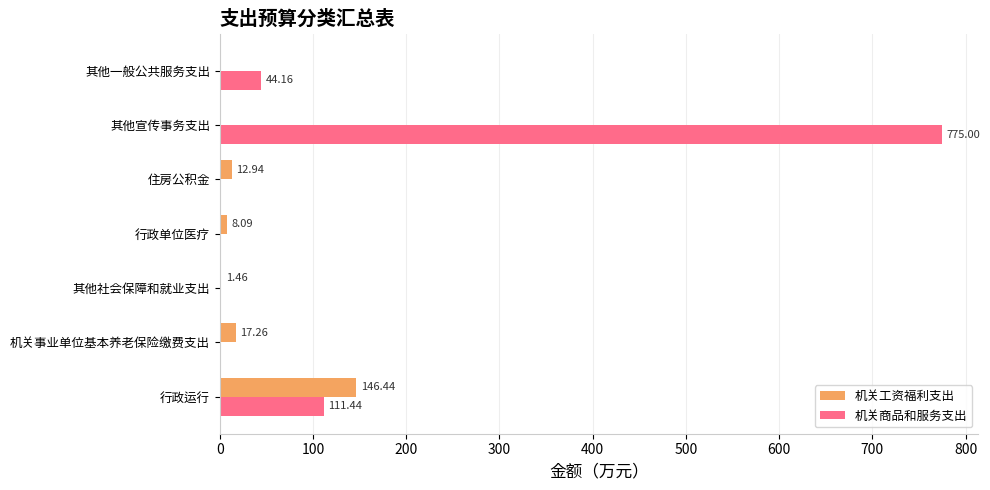

Which series has the largest total across all categories?

机关商品和服务支出